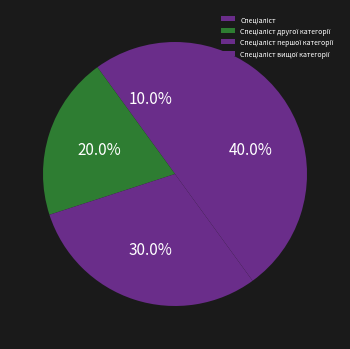

How many slices are in this pie chart?

4